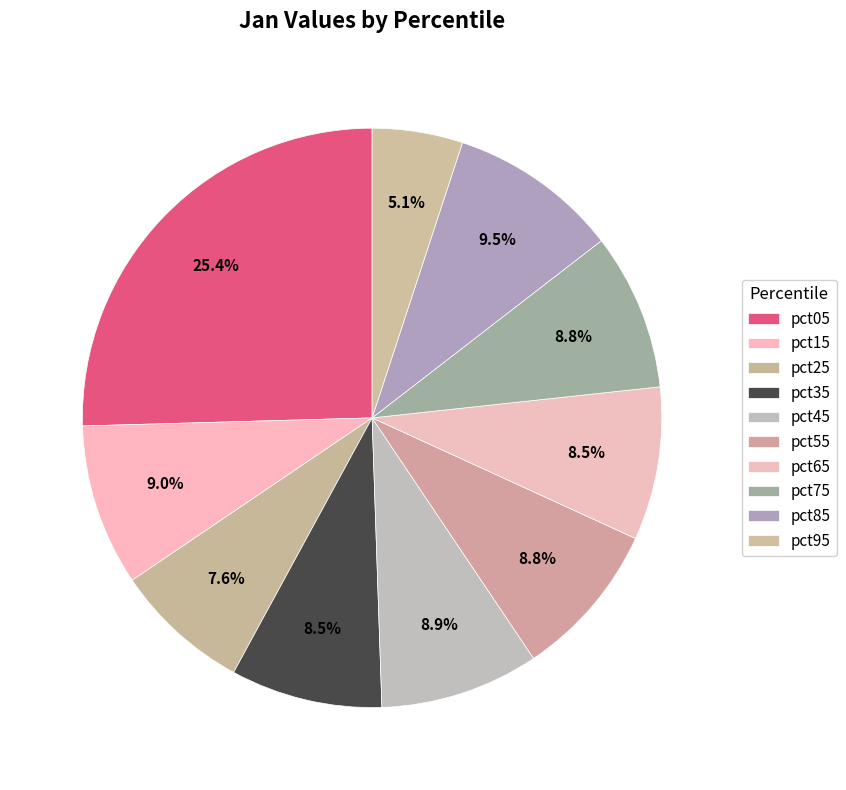

How many segments does this pie chart have?

10